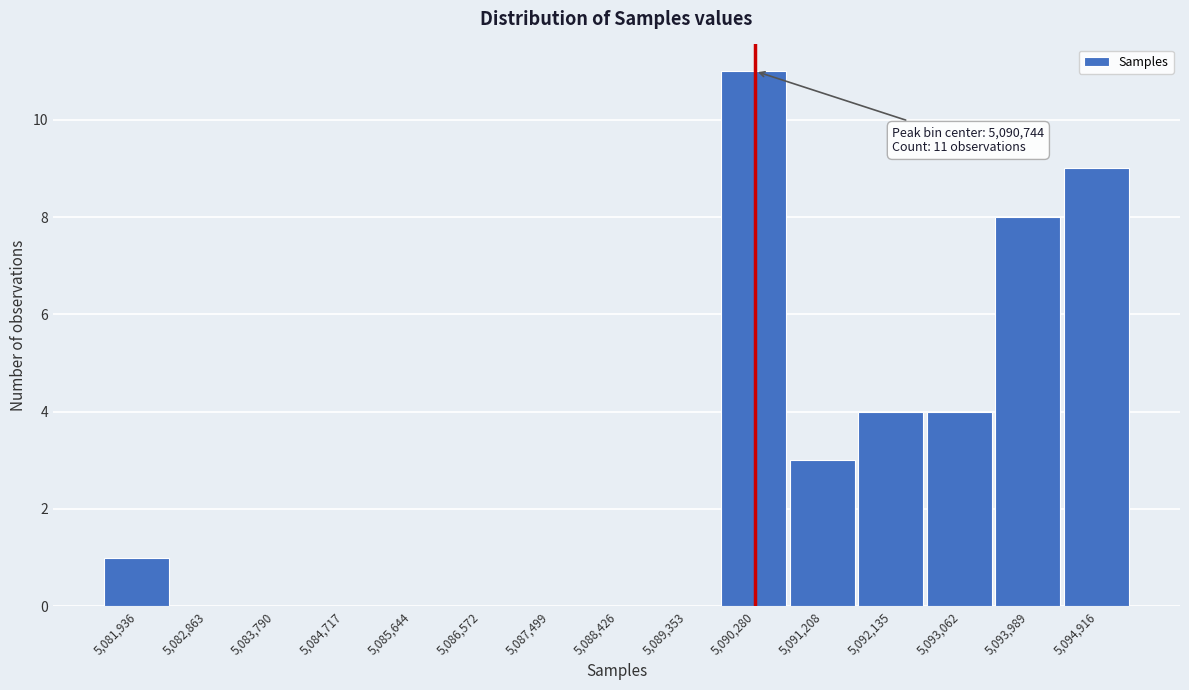

Reading left to right, transcribe all the data shown in this chart.

5,081,936=1	5,082,863=0	5,083,790=0	5,084,717=0	5,085,644=0	5,086,572=0	5,087,499=0	5,088,426=0	5,089,353=0	5,090,280=11	5,091,208=3	5,092,135=4	5,093,062=4	5,093,989=8	5,094,916=9